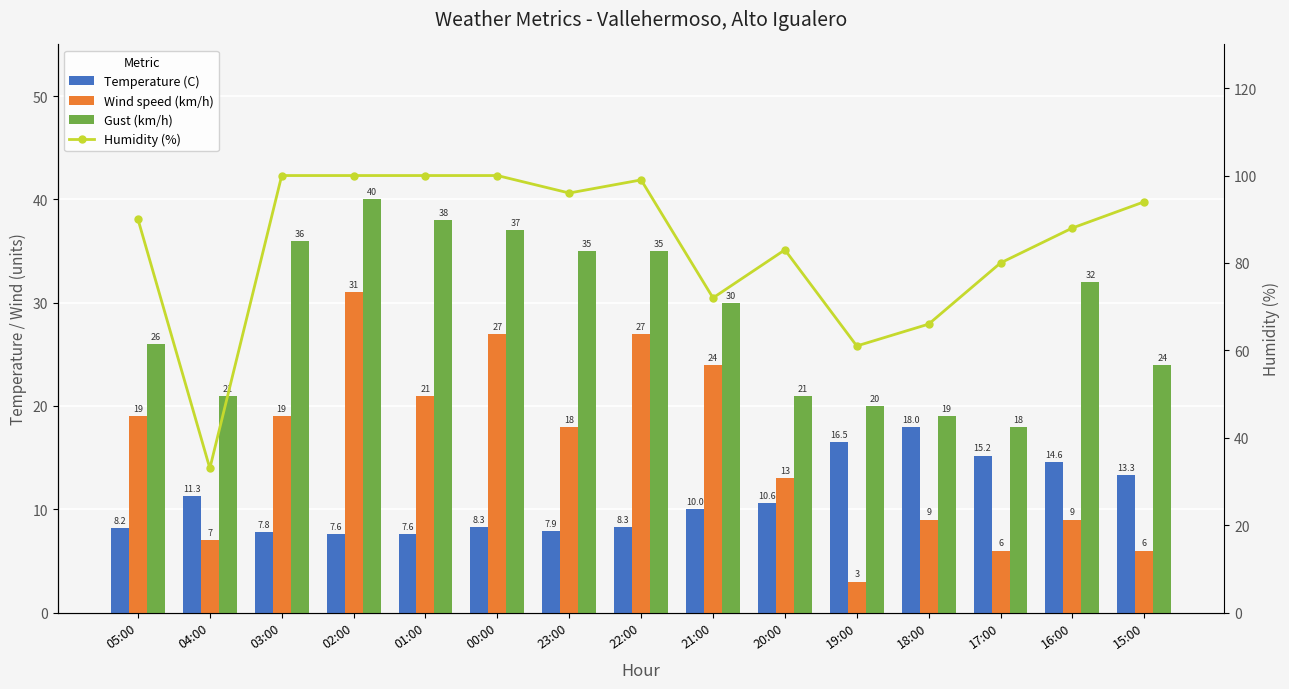

The Wind speed (km/h) series shows 10.4 at 04:00. True or false?

False